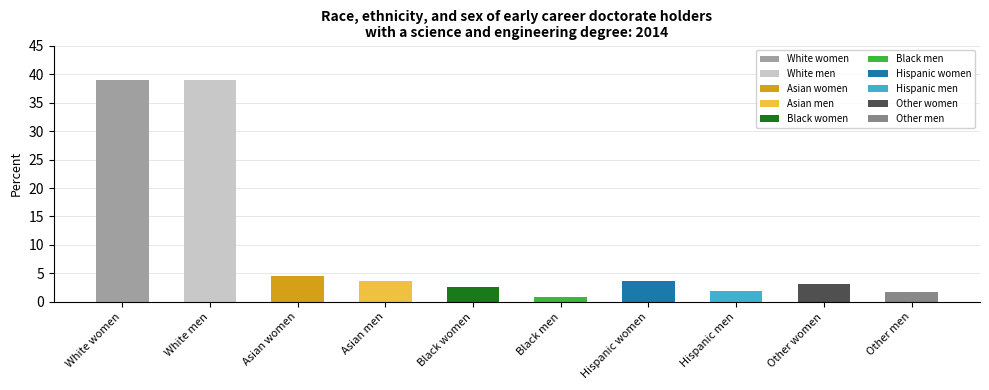

What is the sum of all values?

100.0